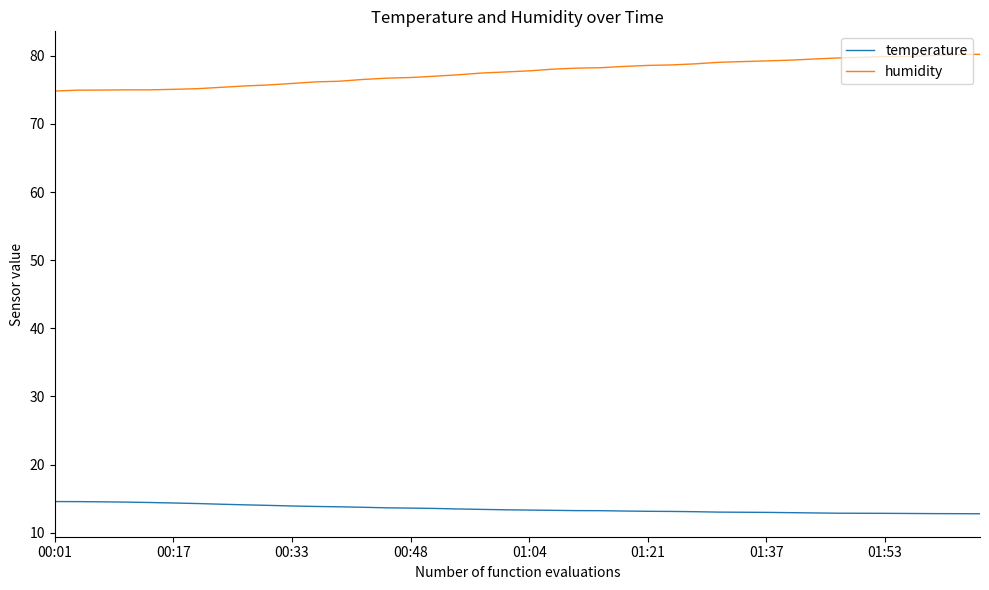

True or false: humidity and temperature cross at least once.

False